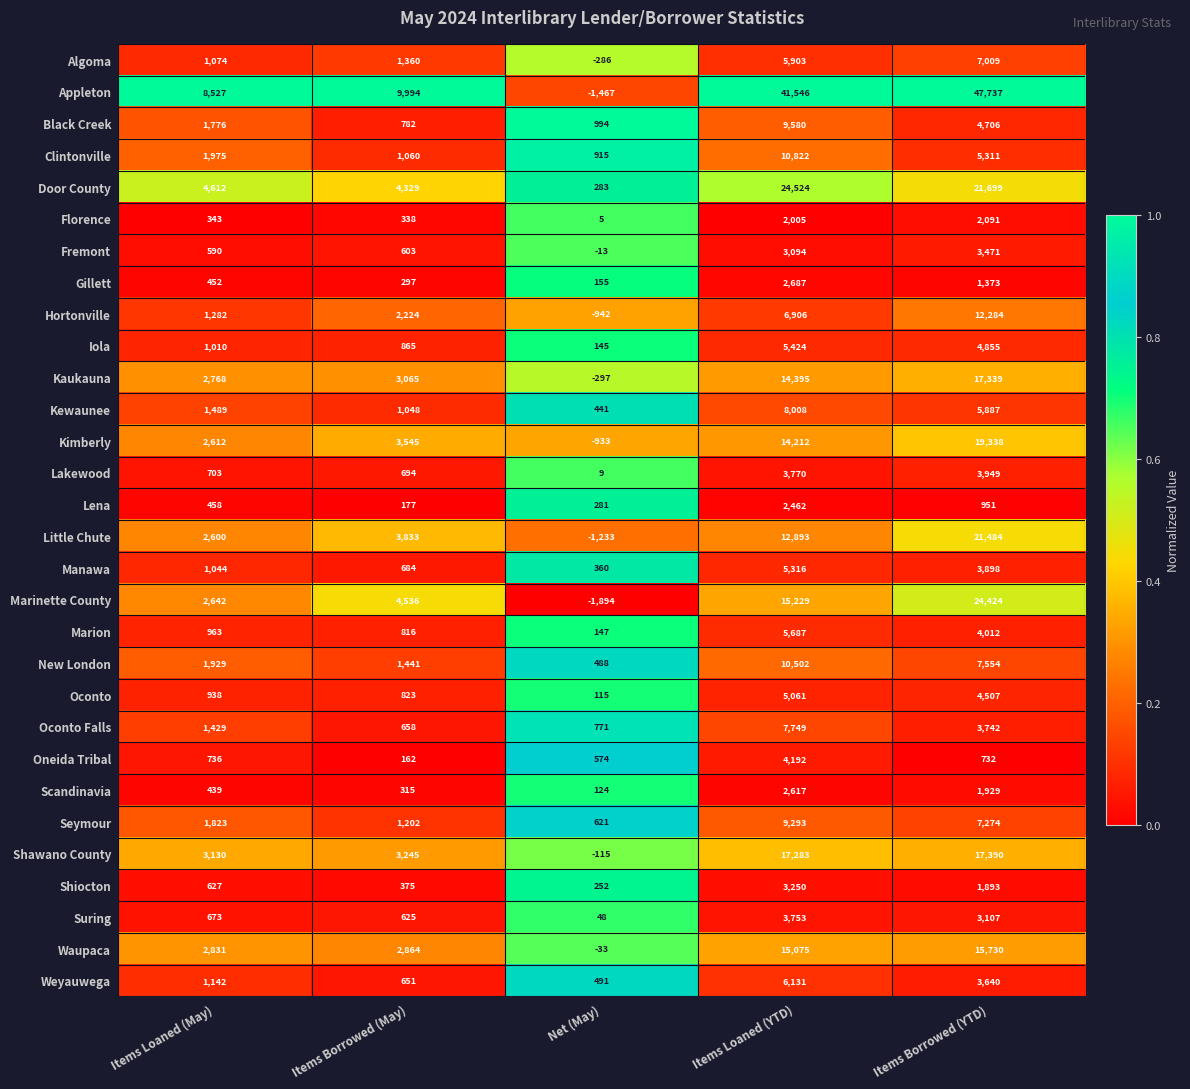

Which series changed the most between Items Loaned (May) and Net (May)?

Appleton